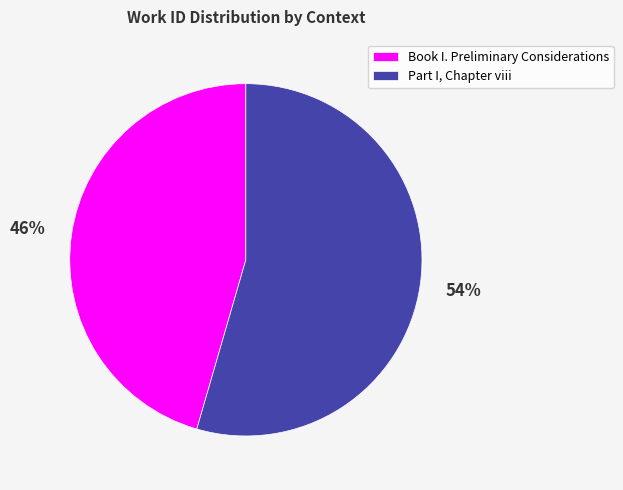

What is the smallest slice in the pie chart?

Book I. Preliminary Considerations